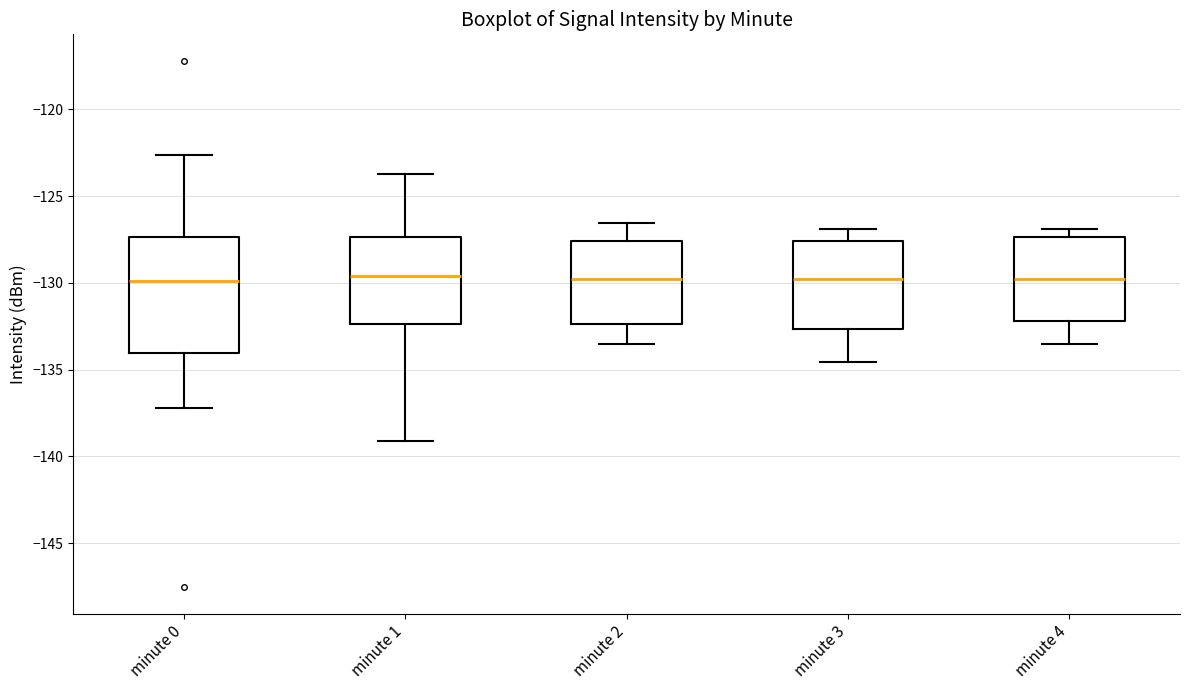

Which box is the tallest, from its lower edge to its upper edge?

minute 0